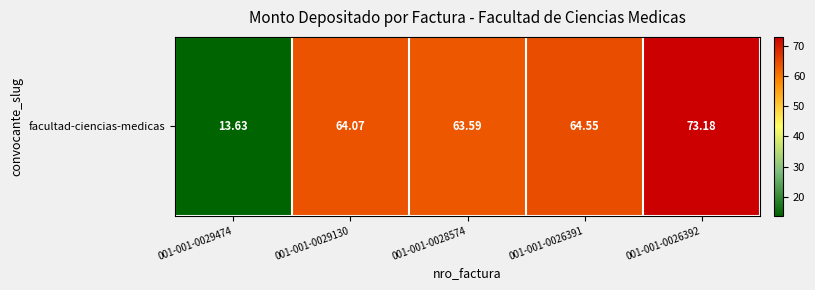

What is the sum of the values at 001-001-0029130 and 001-001-0026391?

128.6